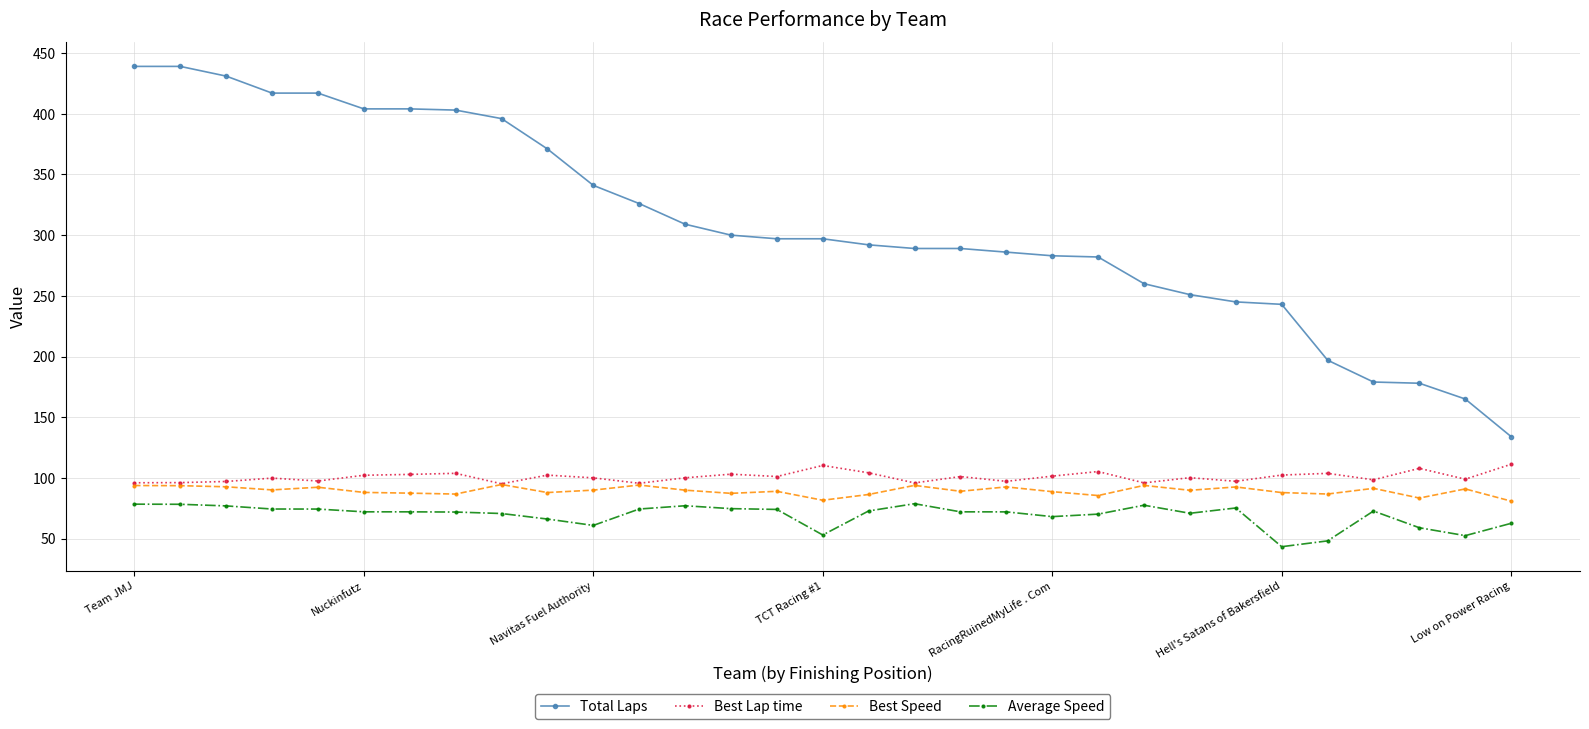

True or false: Best Lap time and Average Speed intersect in this chart.

False